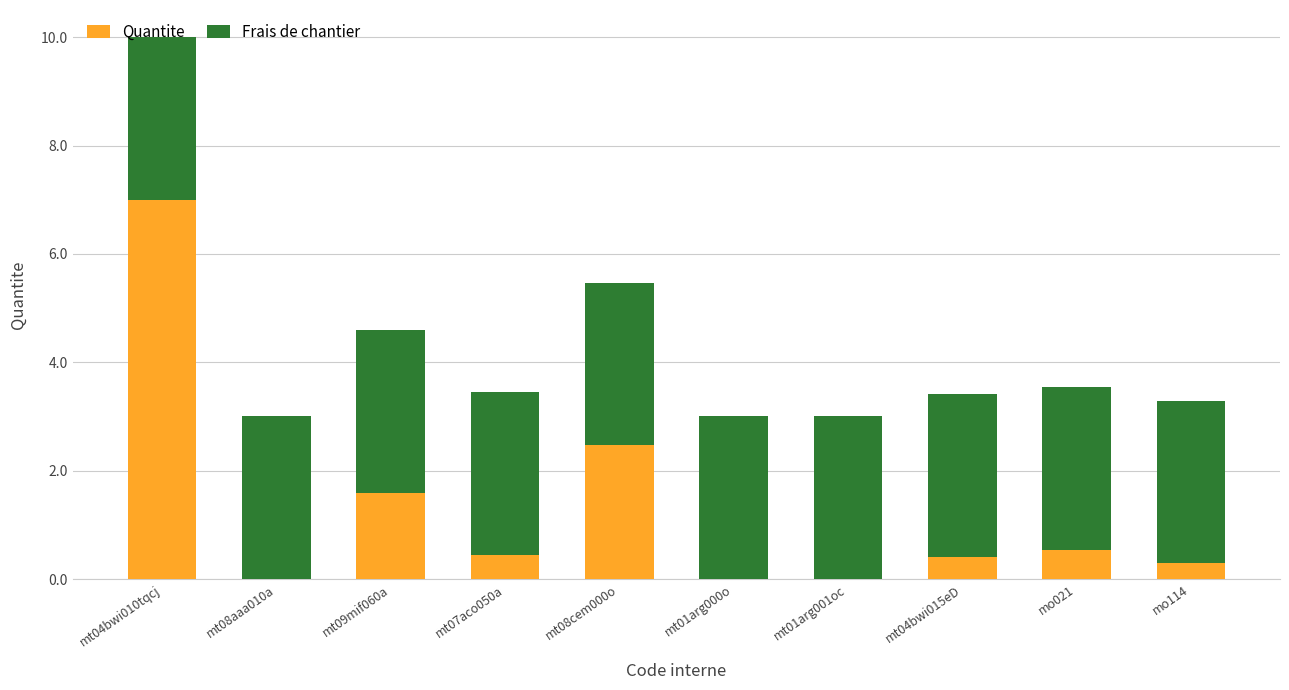

What is the sum of the Quantite values at mo021 and mt09mif060a?

2.1